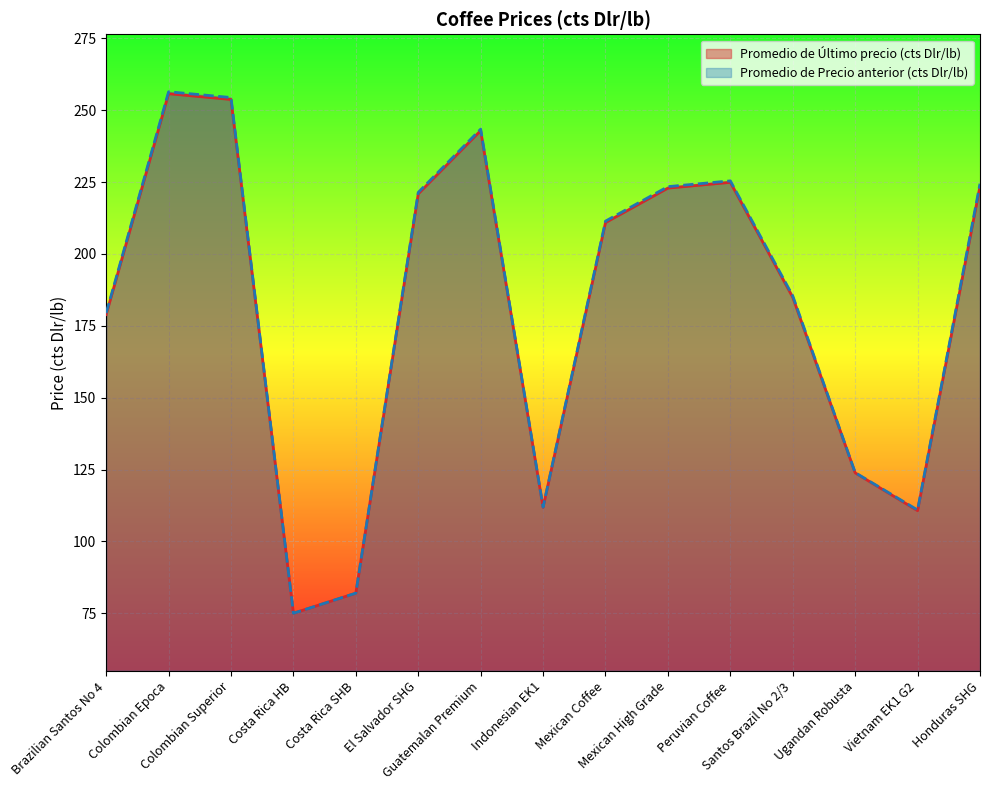

At how many categories does at least one series exceed 167?

10